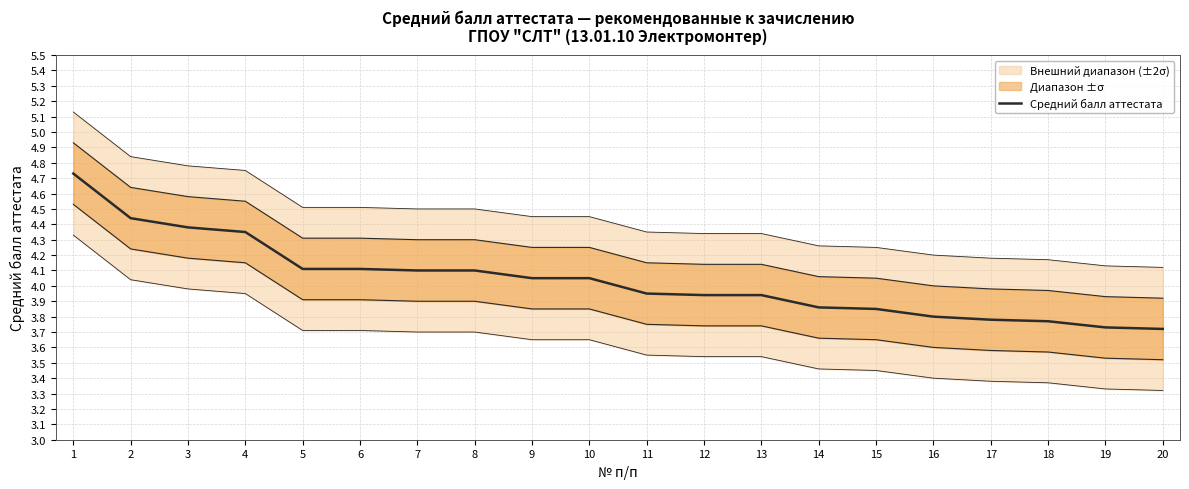

Which has a higher value, 13 or 3?

3